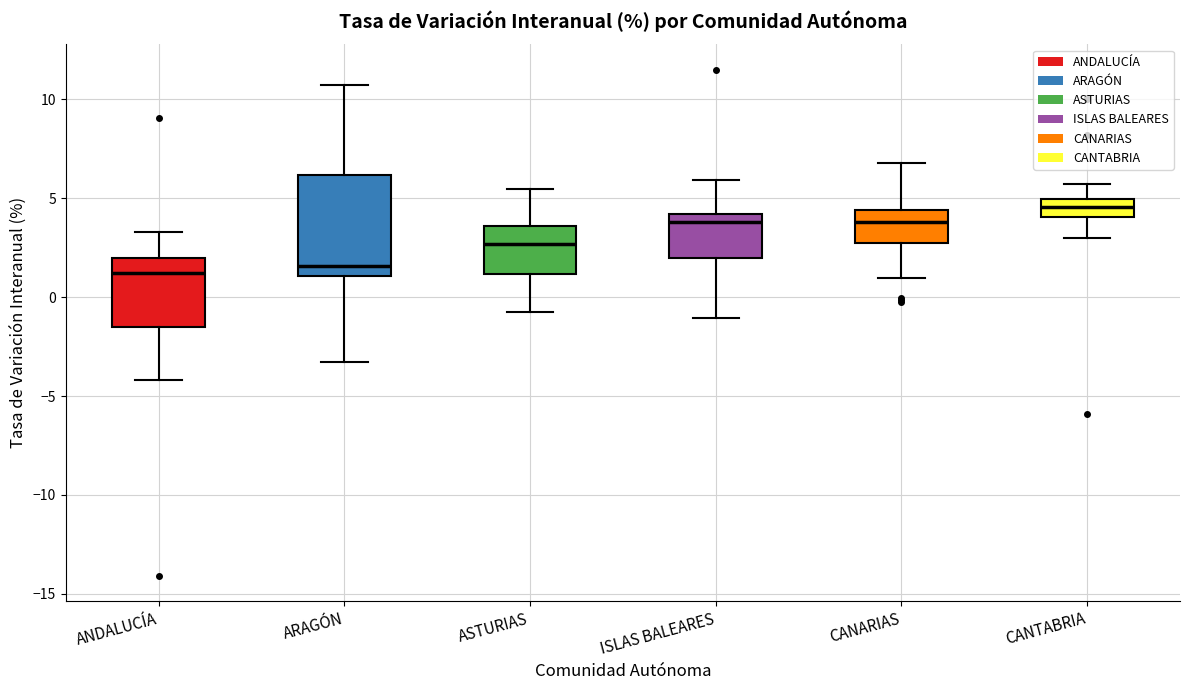

Reading left to right, transcribe this box plot: for each box, give where its median line is, the range the box spans, and where its two whiskers end, as read against the y-axis. The values are not printed on the chart, so give them approximately, as read against the axis.

ANDALUCÍA: median 1.0, box -1.5 to 2.0, whiskers -4.0 to 3.5
ARAGÓN: median 1.5, box 1.0 to 6.0, whiskers -3.5 to 10.5
ASTURIAS: median 2.5, box 1.0 to 3.5, whiskers -1.0 to 5.5
ISLAS BALEARES: median 4.0 (just below the box's upper edge), box 2.0 to 4.0, whiskers -1.0 to 6.0
CANARIAS: median 4.0, box 2.5 to 4.5, whiskers 1.0 to 7.0
CANTABRIA: median 4.5, box 4.0 to 5.0, whiskers 3.0 to 5.5